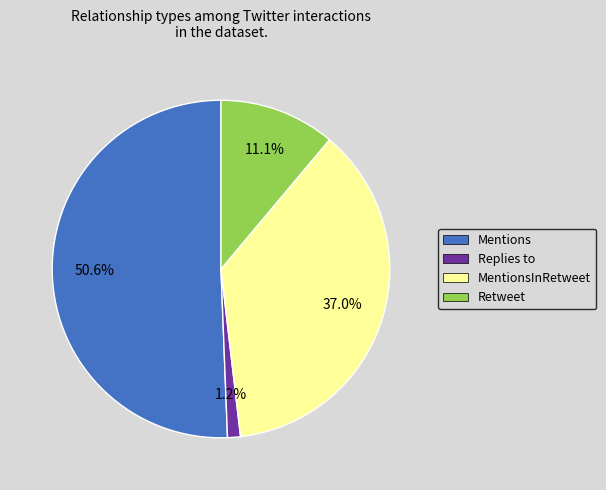

True or false: Mentions accounts for 40% of the total.

False